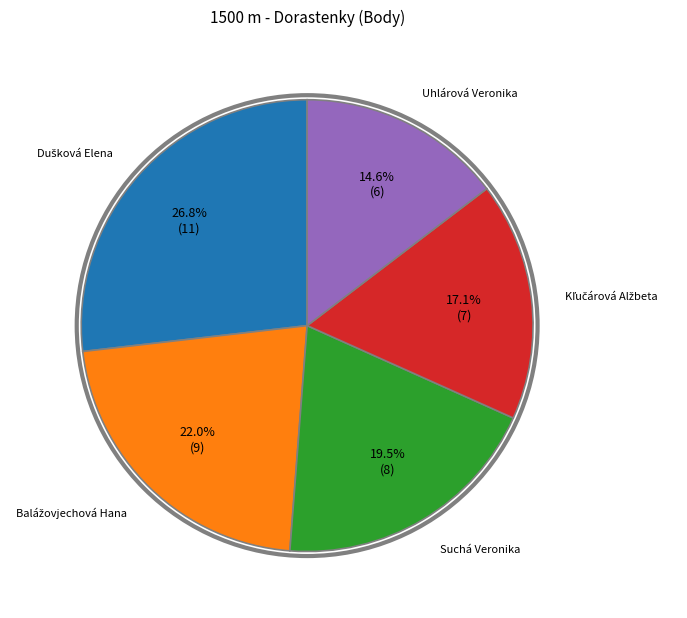

Is there any slice that represents more than half of the pie?

No